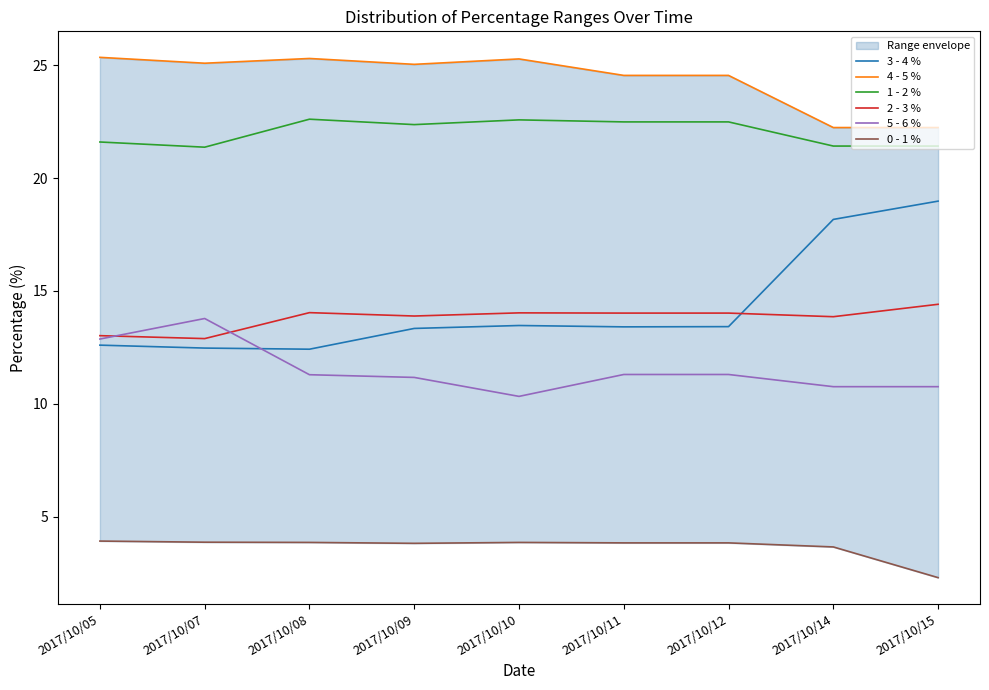

Where do 2 - 3 % and 3 - 4 % first cross each other?

2017/10/12 and 2017/10/14